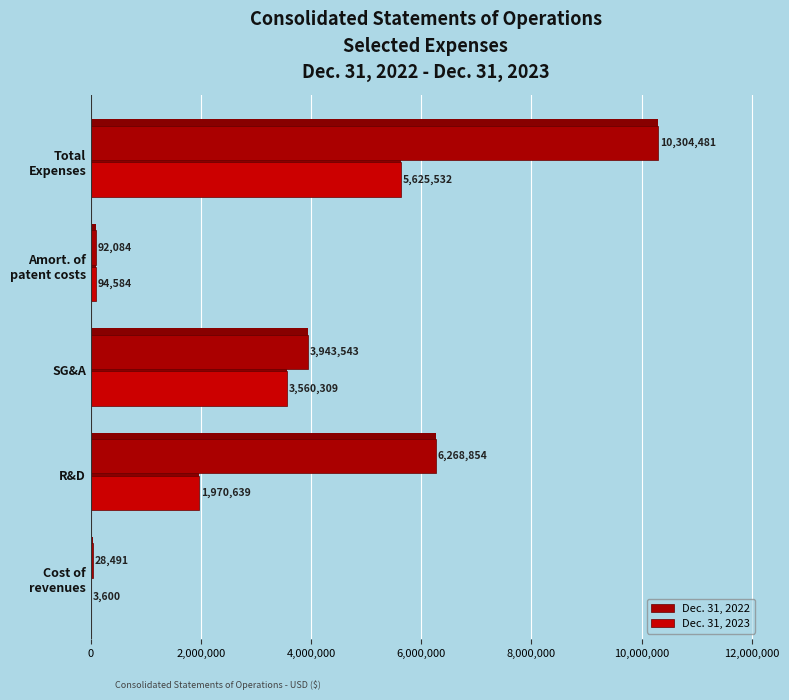

What is the difference between the Dec. 31, 2022 values at Amort. of patent costs and Cost of revenues?

63593